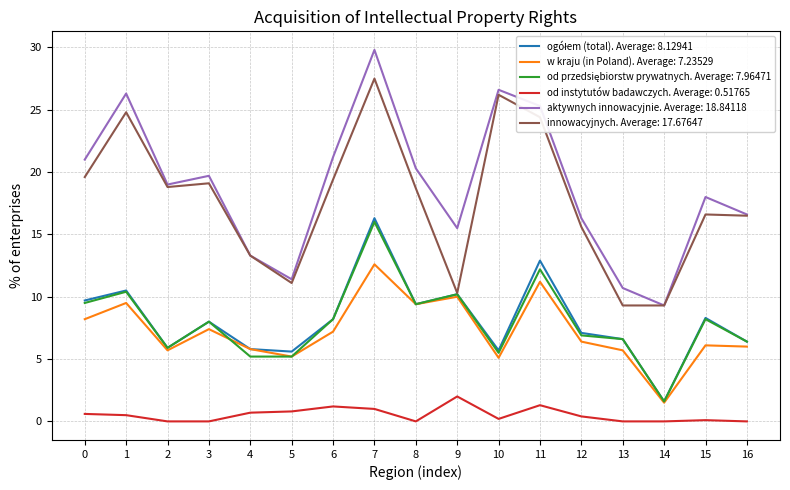

What is the difference between the highest and lowest values at 7?

28.8